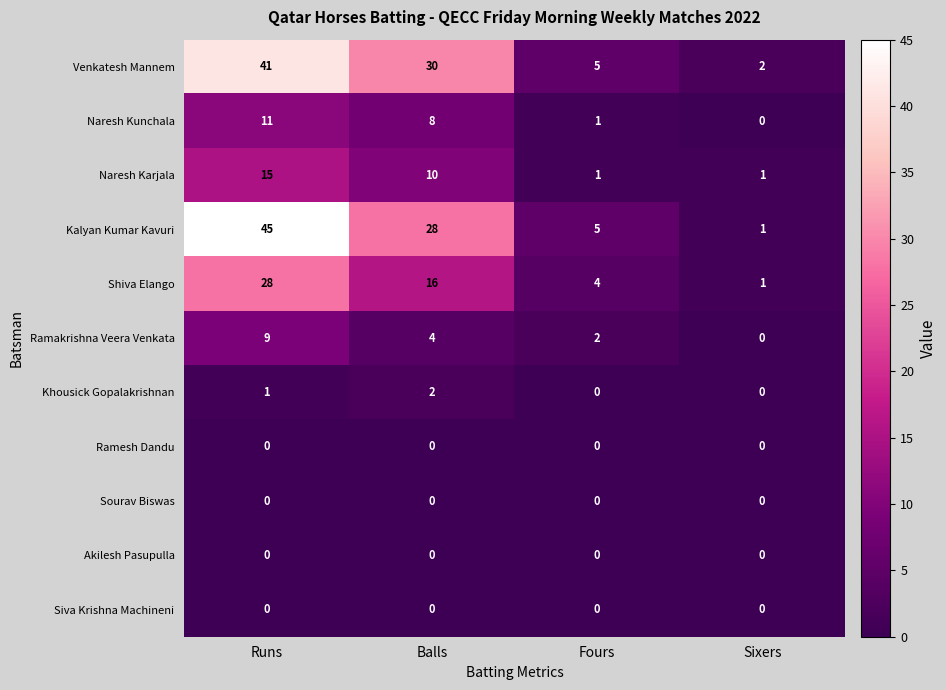

What is the approximate value of Shiva Elango at Runs?

28